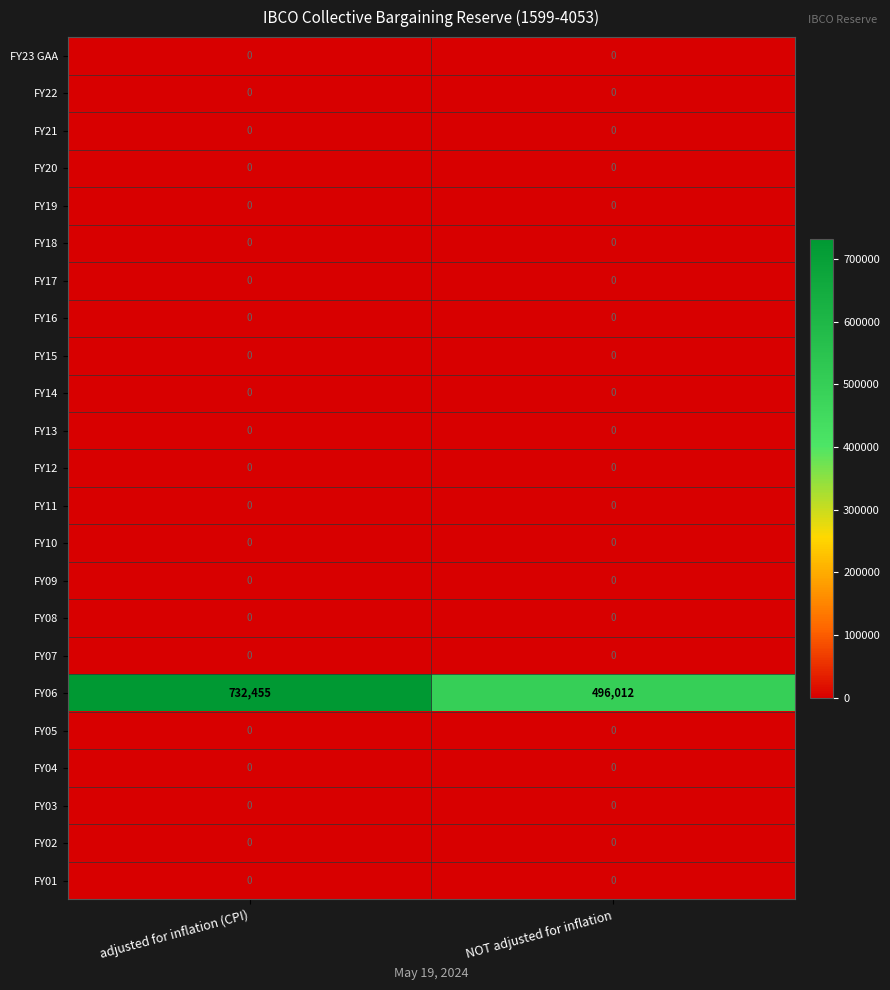

At which category is the sum across all series the highest?

adjusted for inflation (CPI)